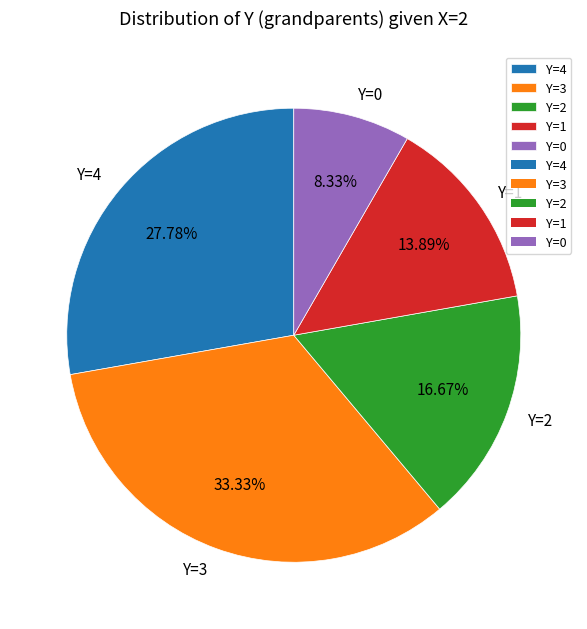

How much of the chart is everything except Y=1?

86.1%